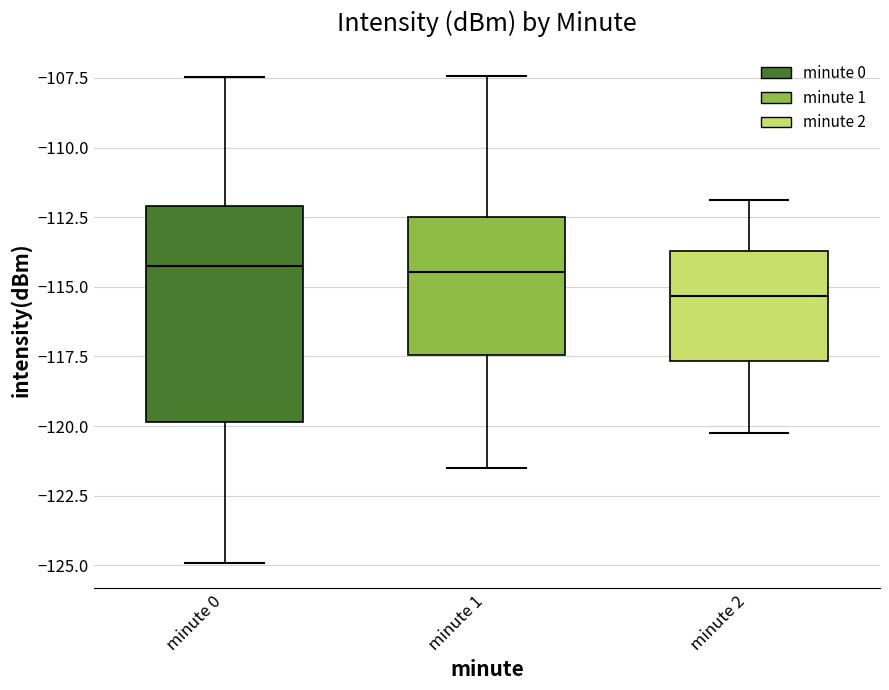

Where does the median line of the box for minute 0 sit on the y-axis? The values are not printed on the chart, so give them approximately, as read against the axis.

-114.5